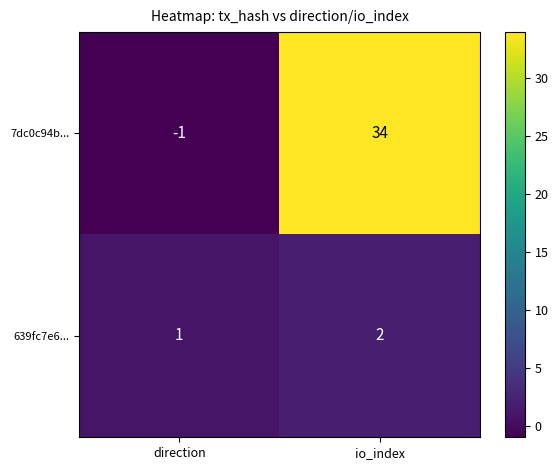

What is the minimum value shown in the chart?

-1